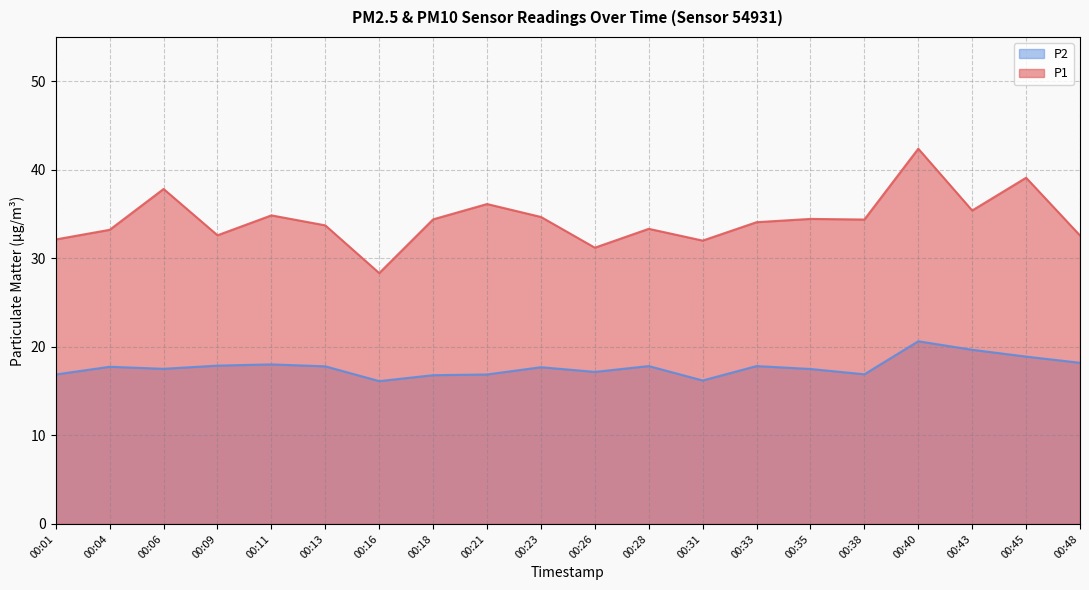

Which series has the largest range (max minus min)?

P1